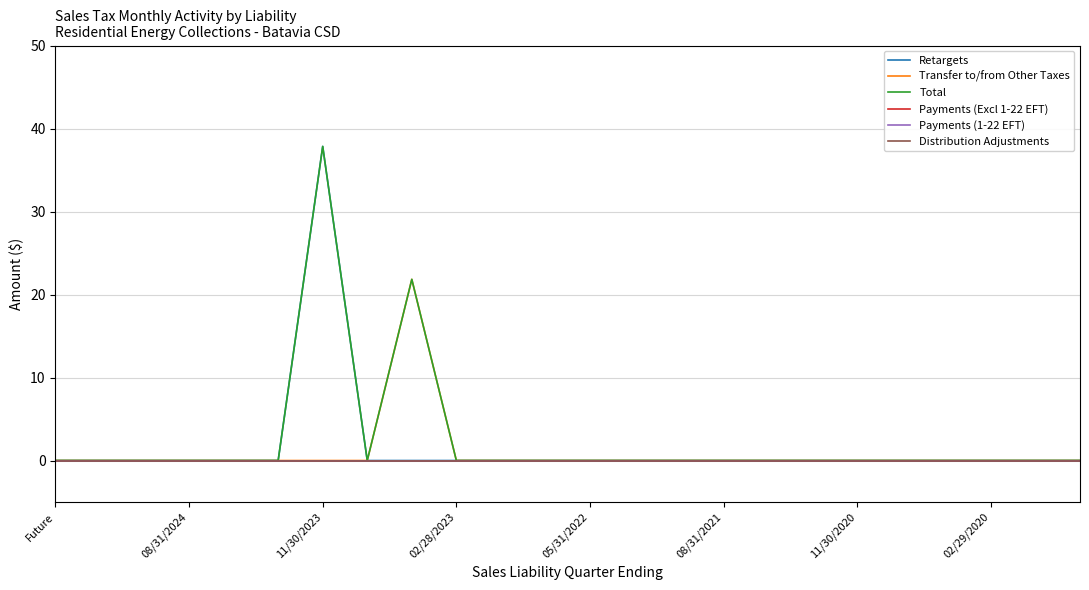

True or false: Total and Distribution Adjustments cross at least once.

False